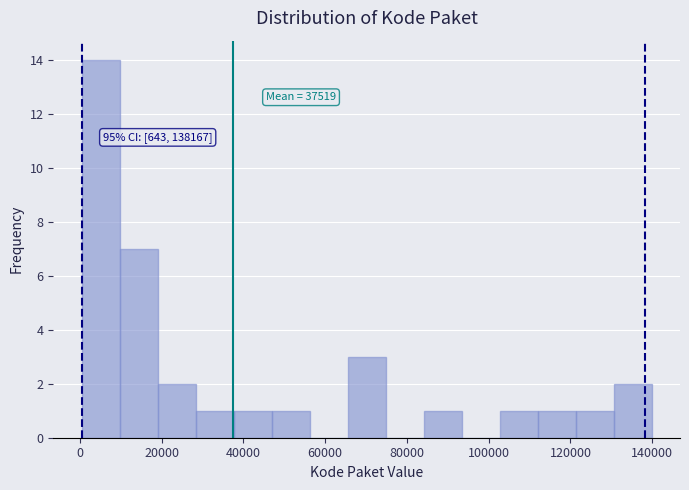

Over which range of the x-axis is the bar tallest?

0 to 10000